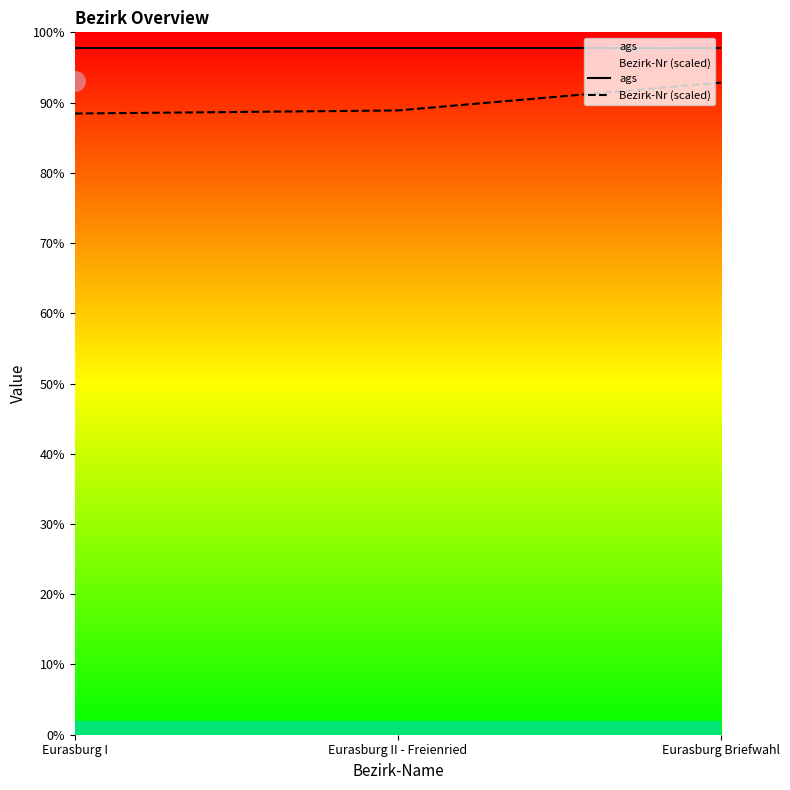

Which series has the largest total across all categories?

ags